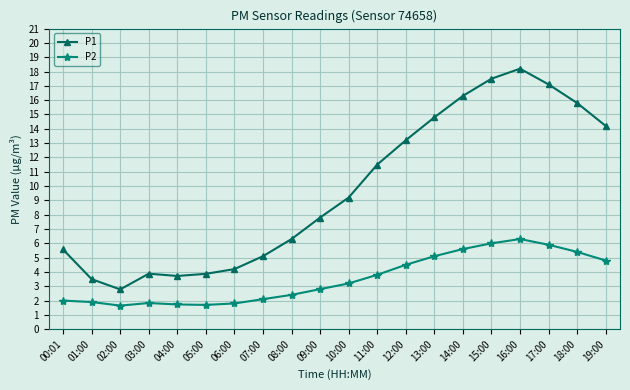

What is the highest value of the P1 series?

18.2